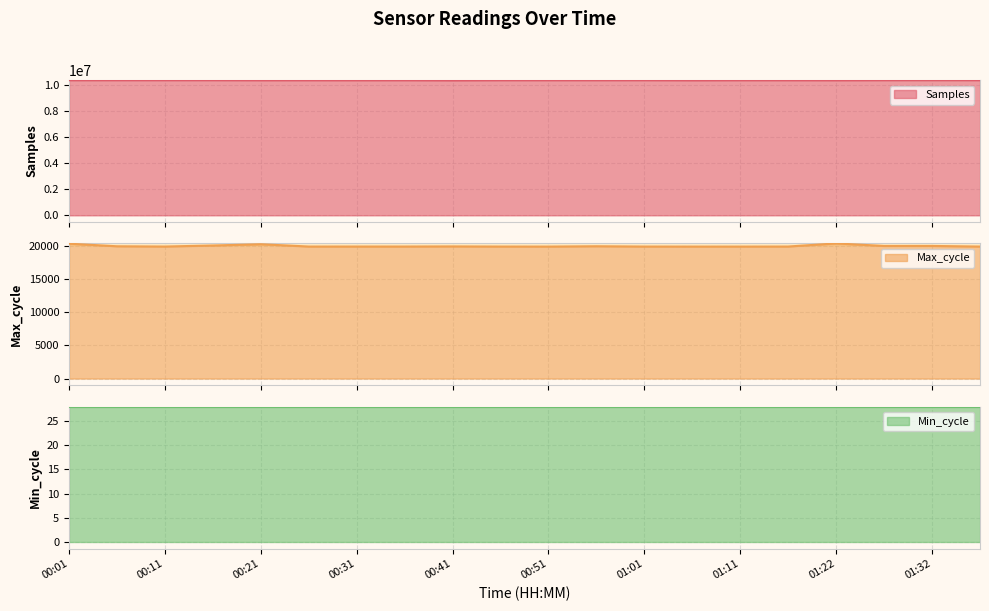

The Samples series shows 10339634 at 01:22. True or false?

True